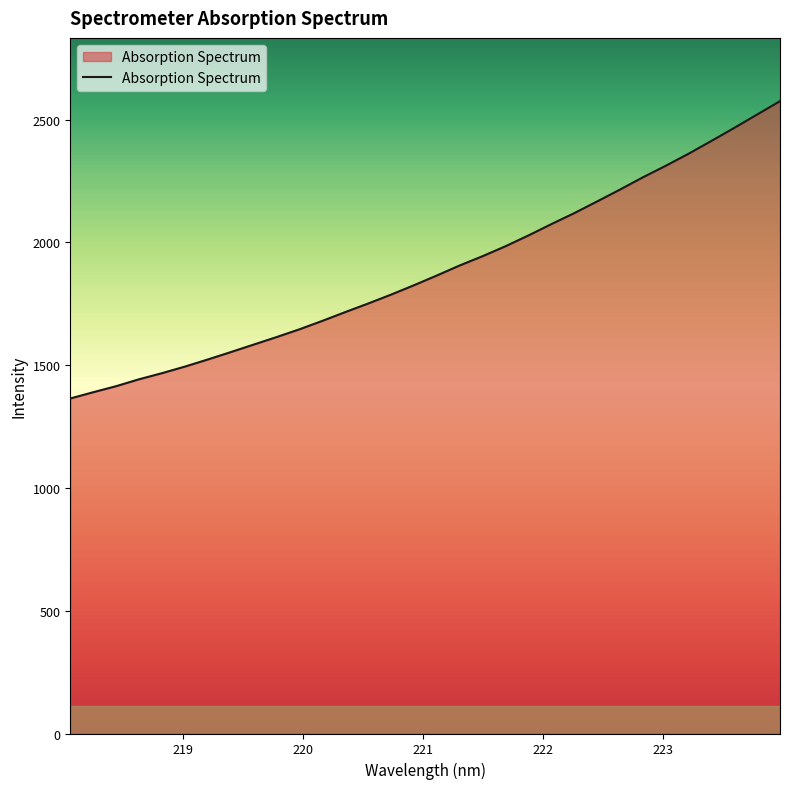

What is the maximum value shown in the chart?

2575.4